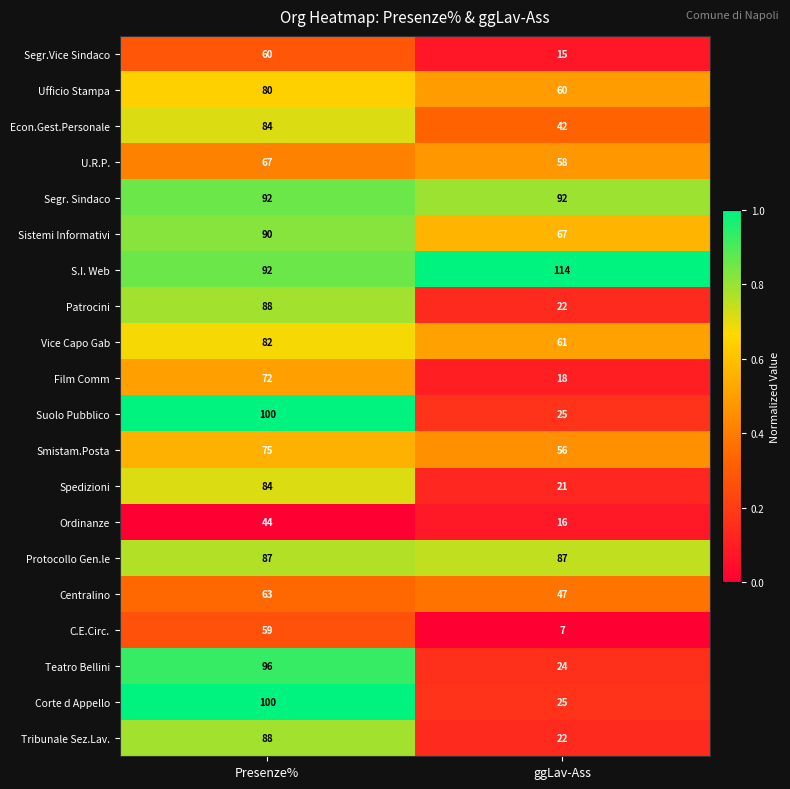

List the labels in order of Ordinanze value, smallest first.

ggLav-Ass, Presenze%